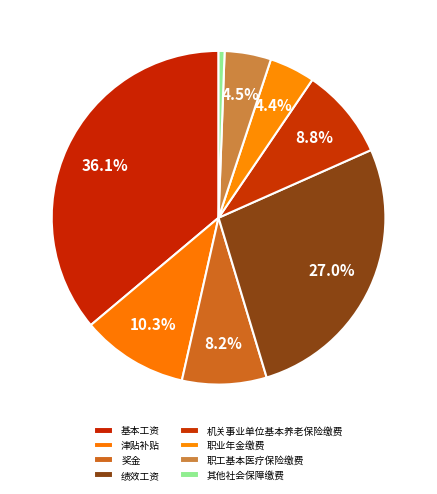

What percentage is the 其他社会保障缴费 slice, to the nearest percent?

1%